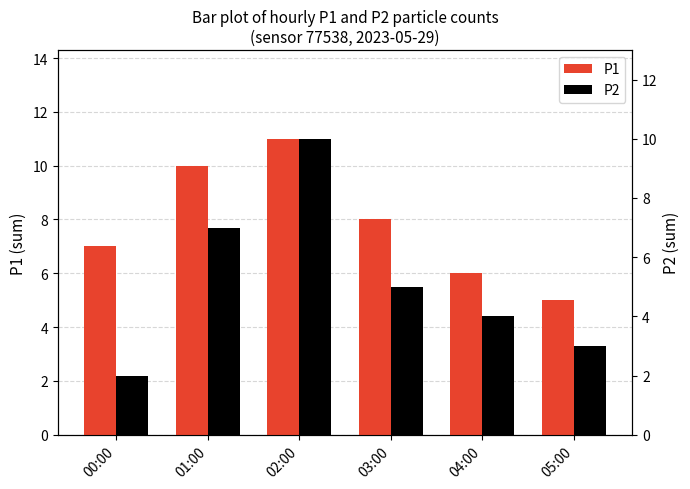

The P2 series shows 6 at 04:00. True or false?

False